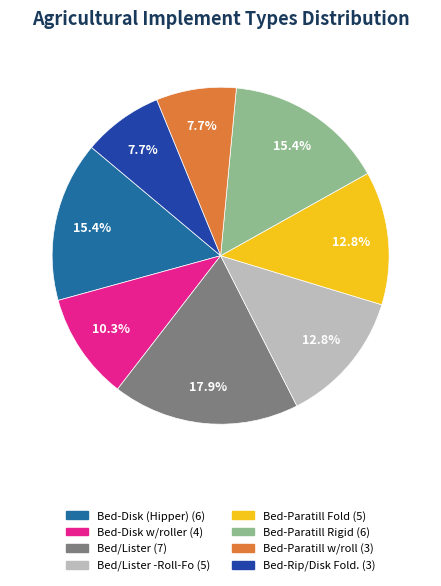

Is there any slice that represents more than half of the pie?

No